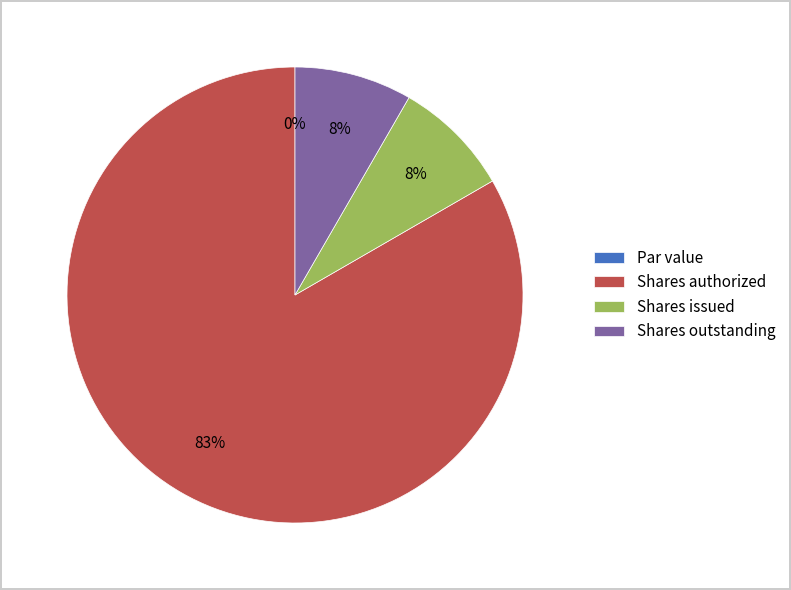

True or false: Shares issued accounts for 8% of the total.

True